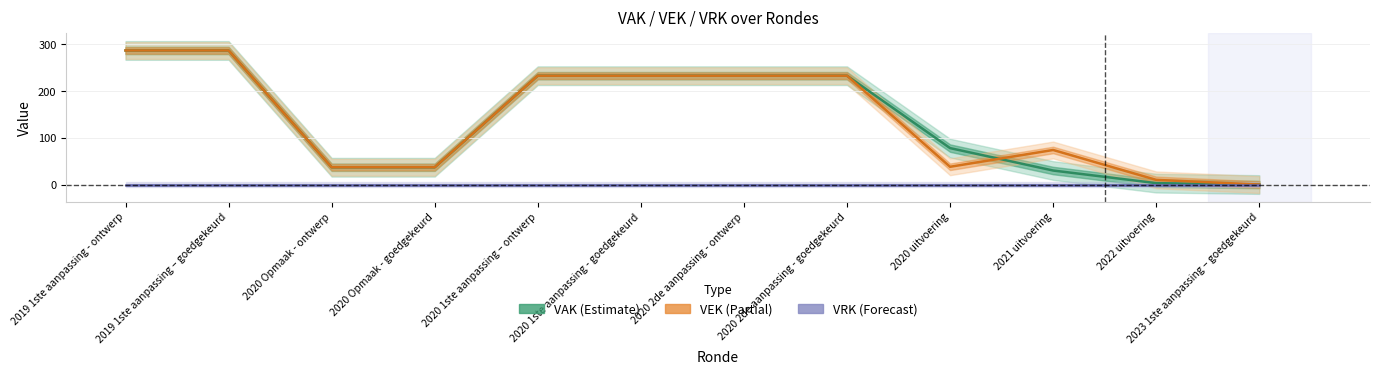

Is the value of VAK at 2020 1ste aanpassing - goedgekeurd greater than the value of VRK at 2020 1ste aanpassing – ontwerp?

Yes